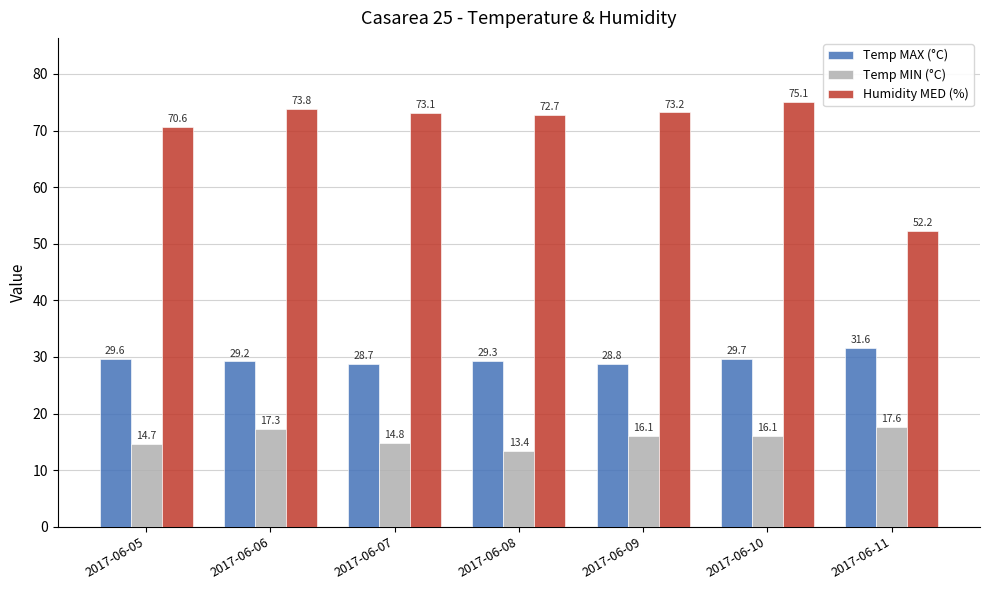

What is the value of the Temp MIN (°C) bar at the 5th from the left?

16.1